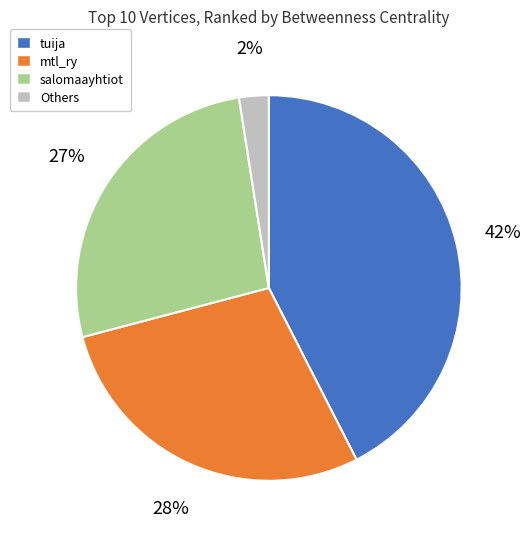

Does any single category account for the majority?

No